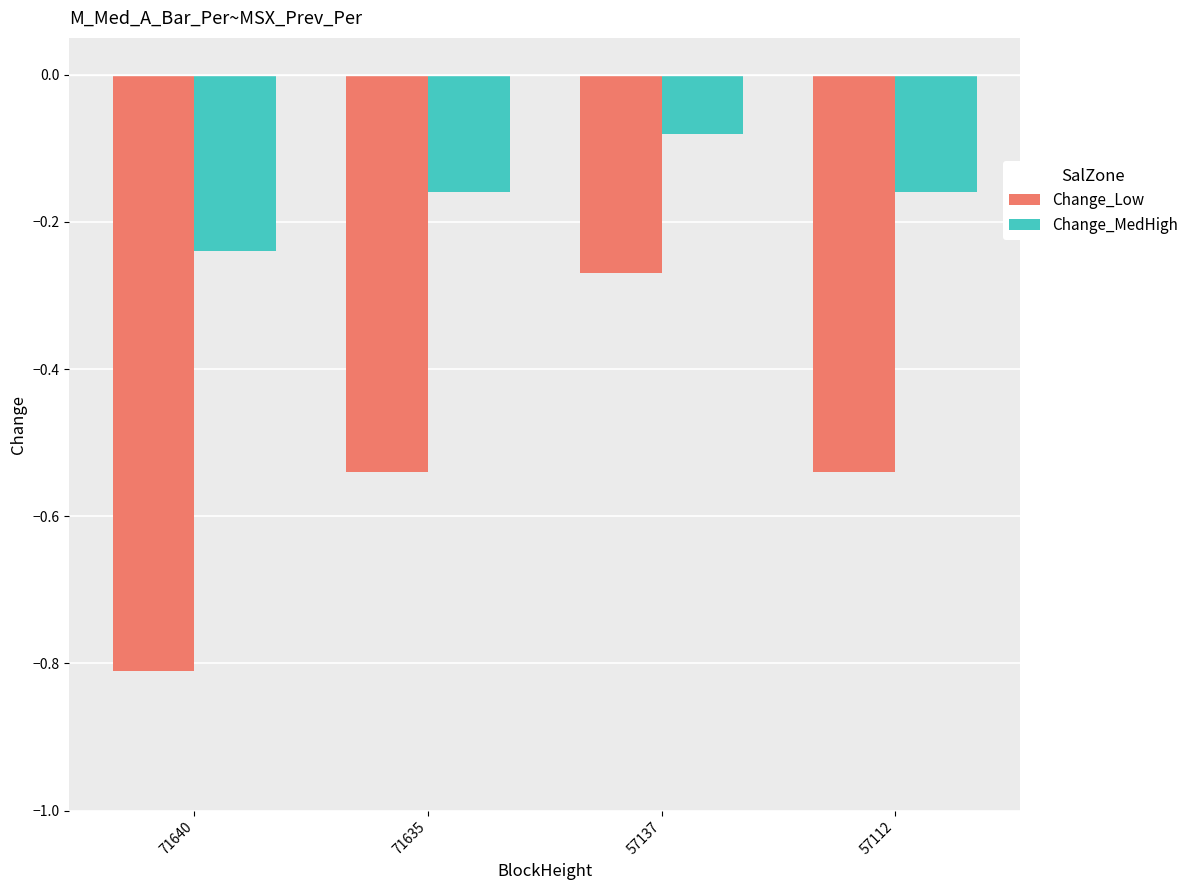

At which label is Change_Low closest to 0?

57137